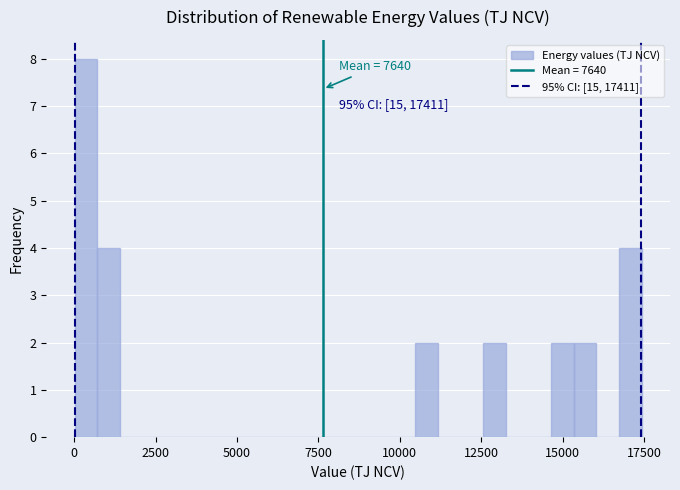

Read against the x-axis, roughly where is the centre of the tallest bar?

500